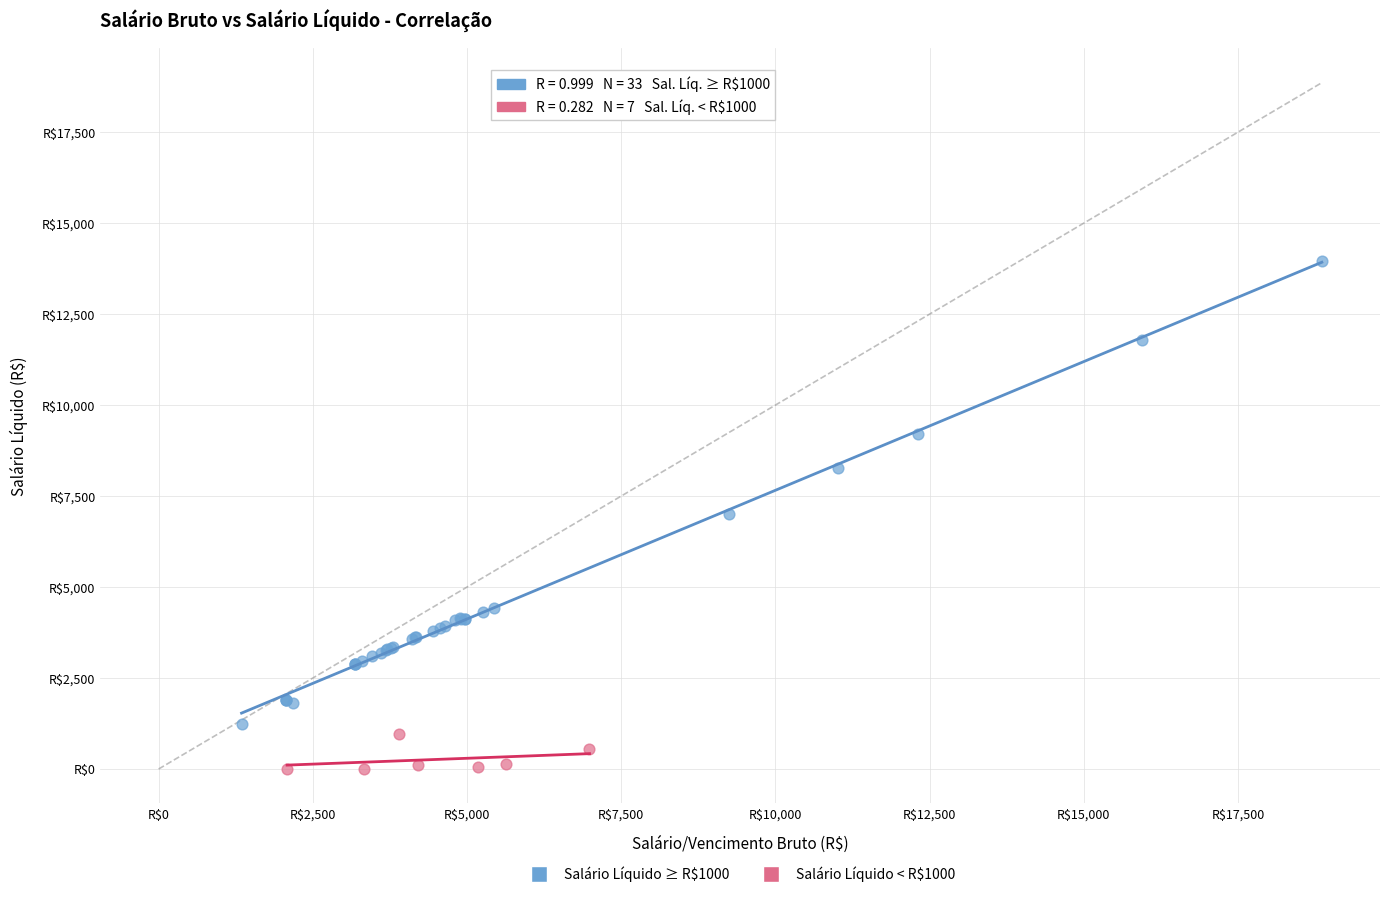

Which series contains the lowest Y value?

Salário Líquido < R$1000